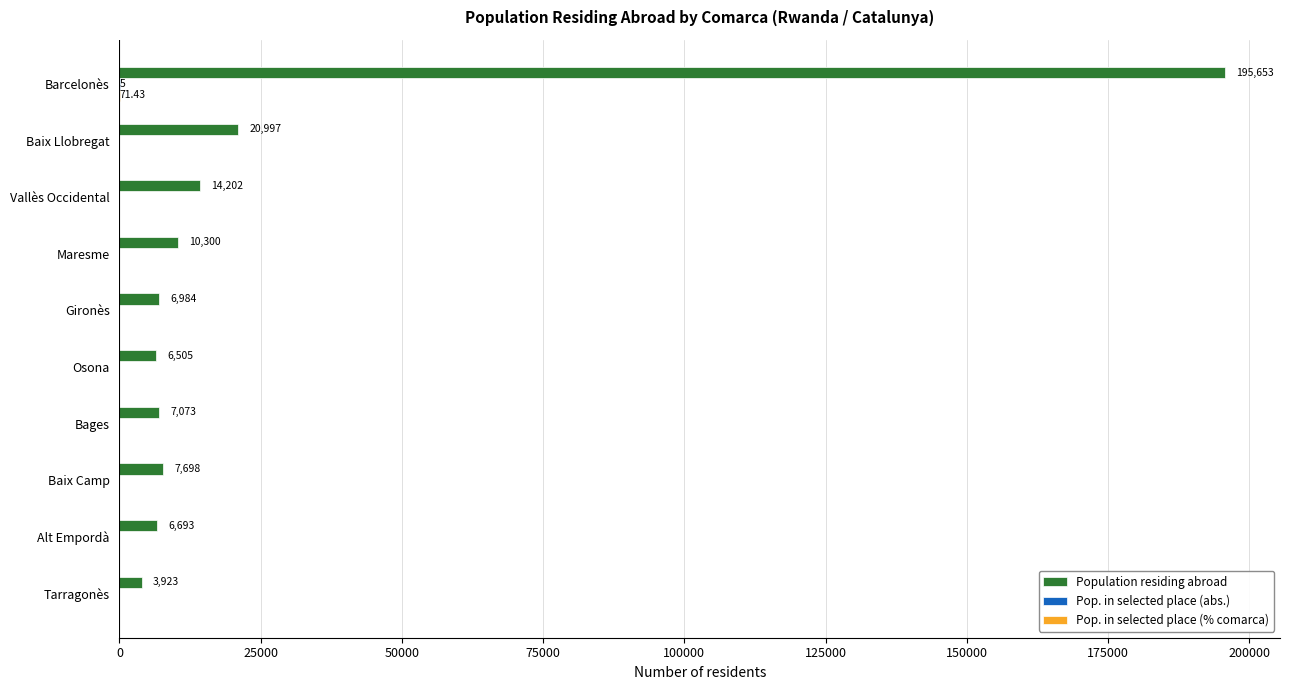

Which series has the largest range (max minus min)?

Population residing abroad